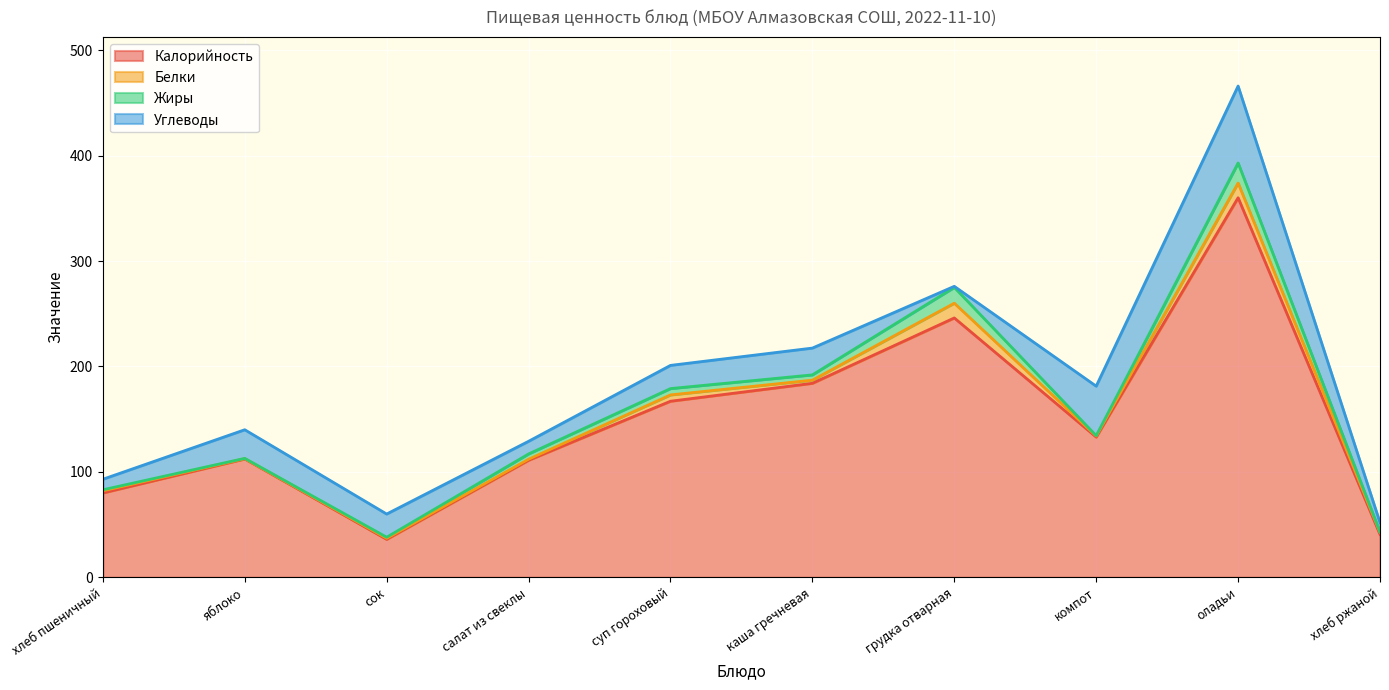

How many values in the Калорийность series are below 133?

5